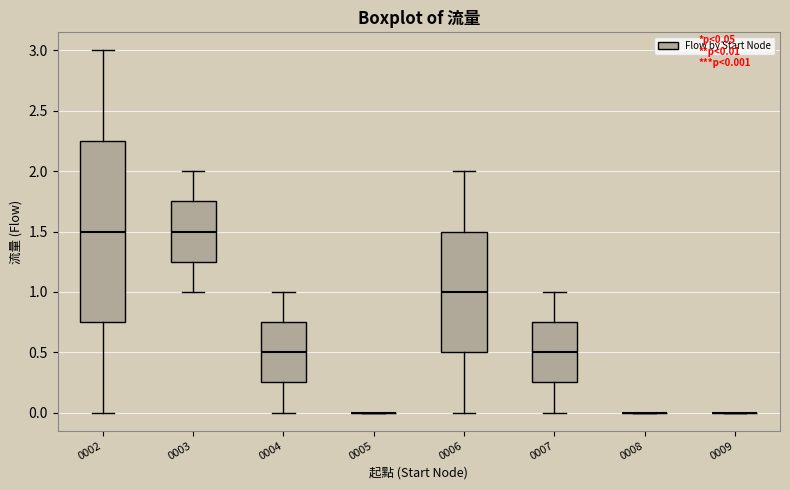

Where is the lower edge of the box at x = 0004 on the y-axis? The values are not printed on the chart, so give them approximately, as read against the axis.

0.25